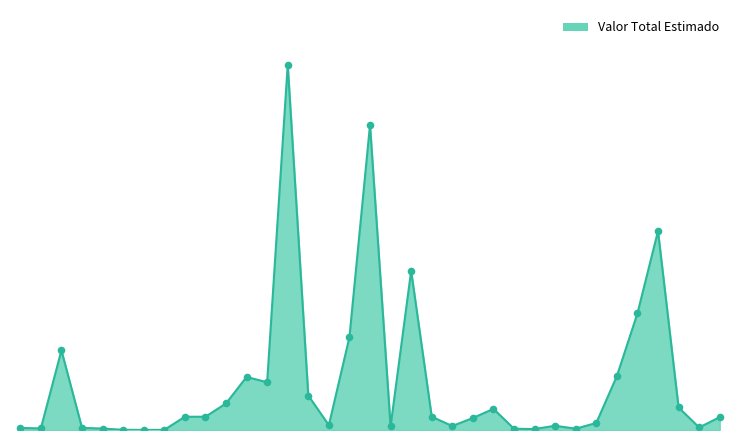

Is this an area chart (filled region under the line)?

Yes